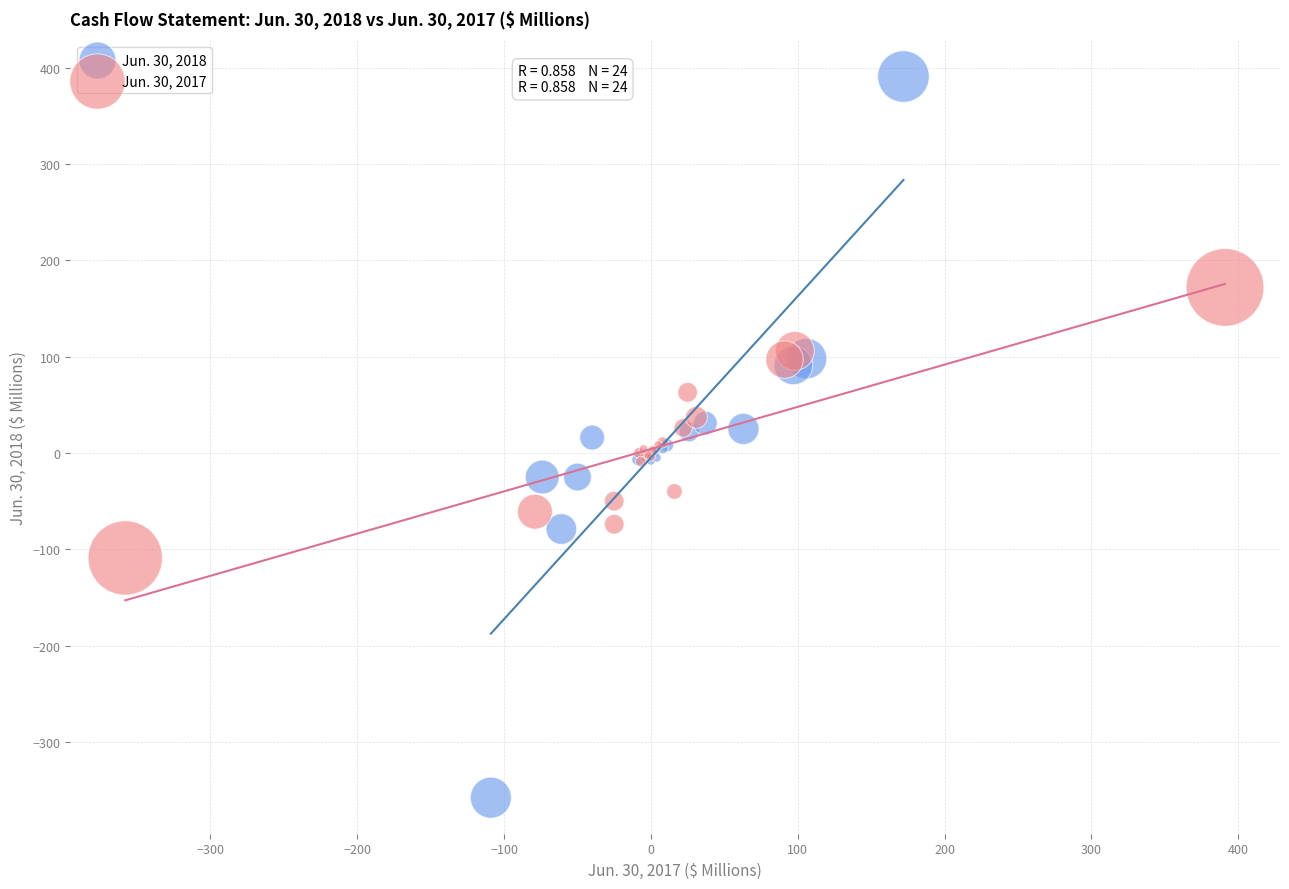

Which series reaches the minimum Y coordinate?

Jun. 30, 2018